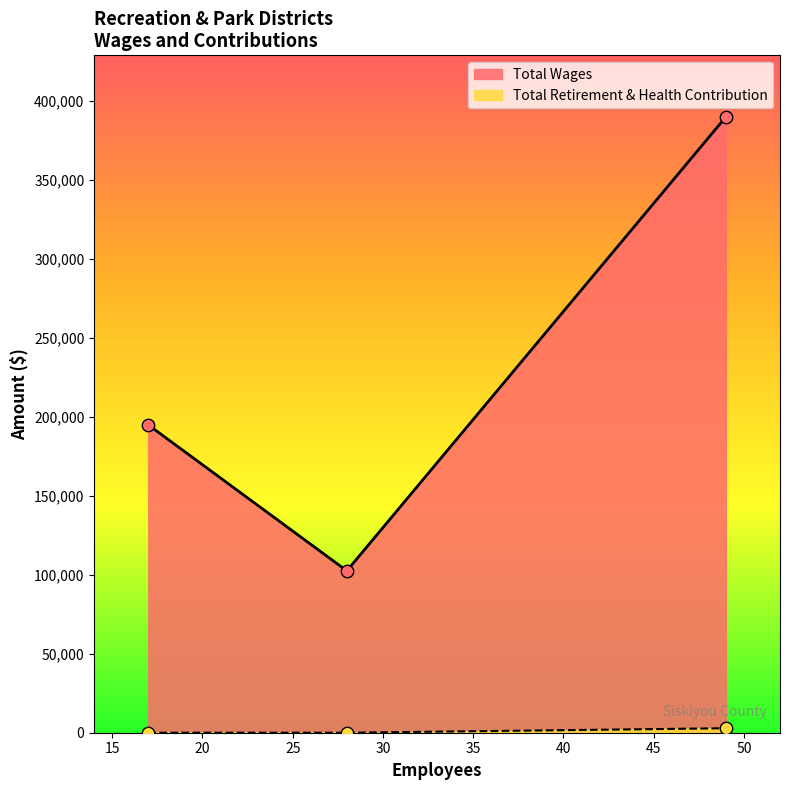

Which series contains the lowest Y value?

Total Retirement & Health Contribution